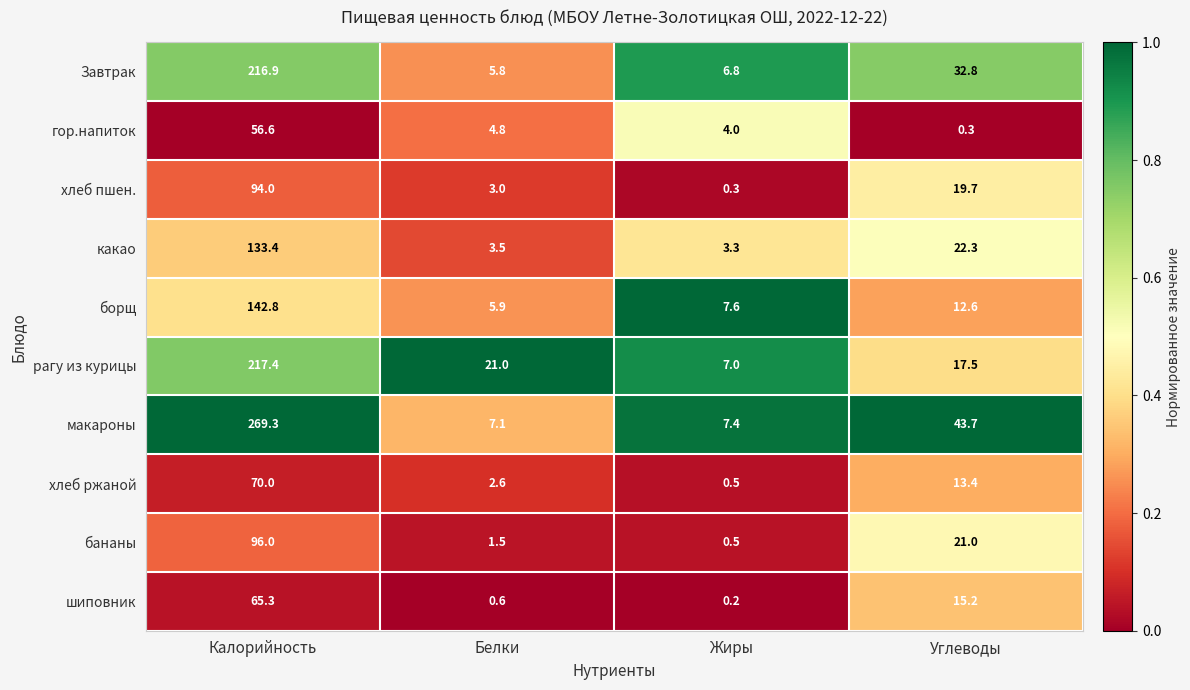

The value of какао at Калорийность is 133.4. True or false?

True